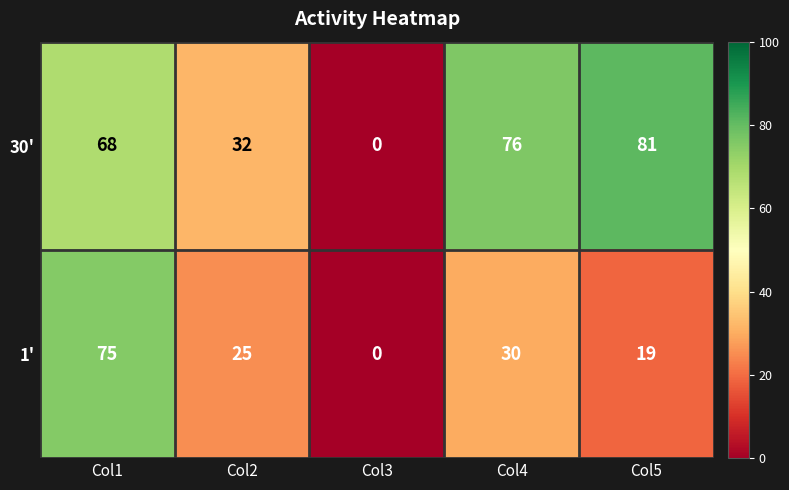

Is it true that 30' equals 91 at Col1?

False